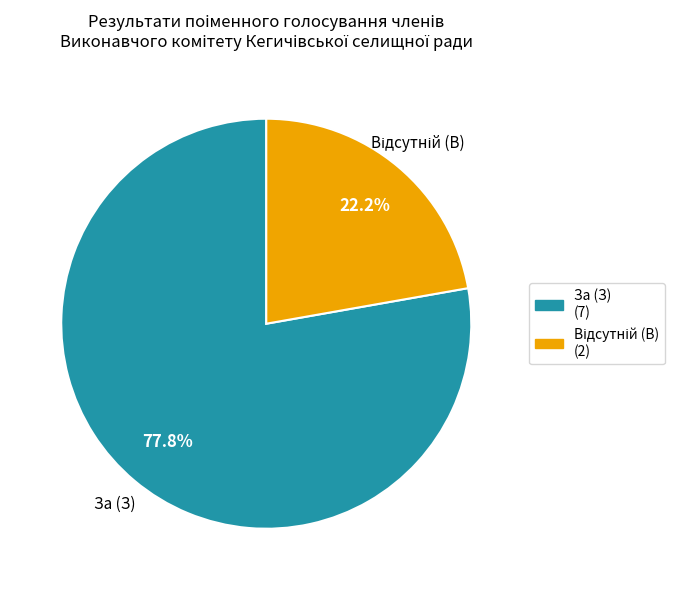

What portion of the pie excludes За (З)?

22.2%